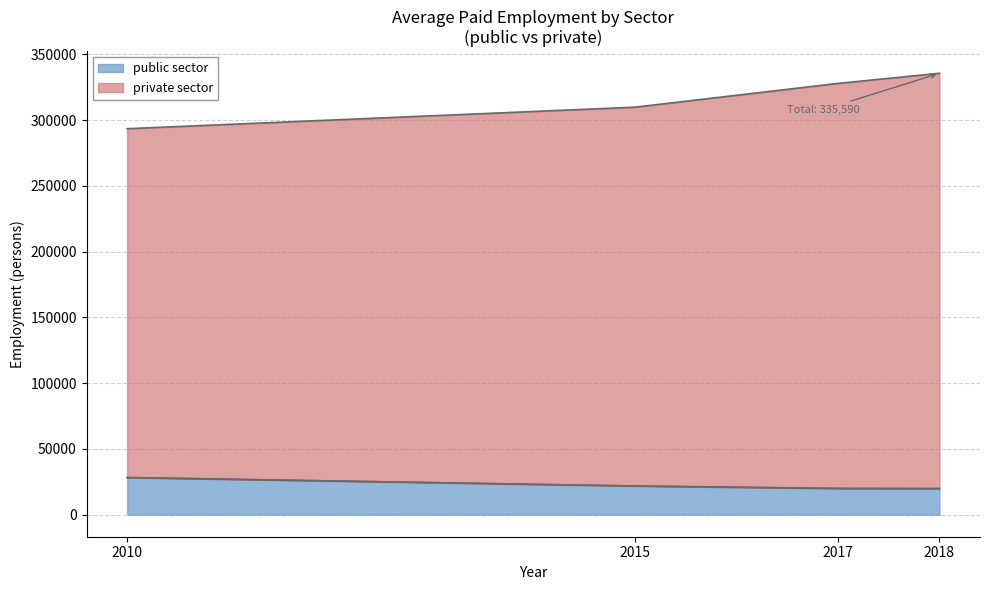

Rank the categories by public sector value from lowest to highest.

2018, 2017, 2015, 2010